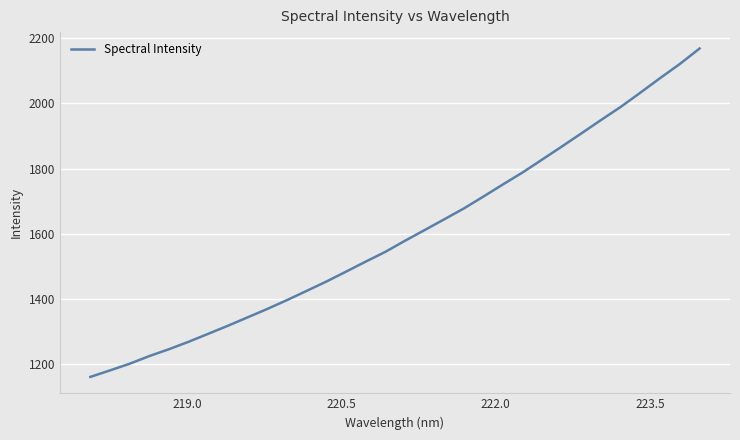

How many lines are shown in the chart?

1